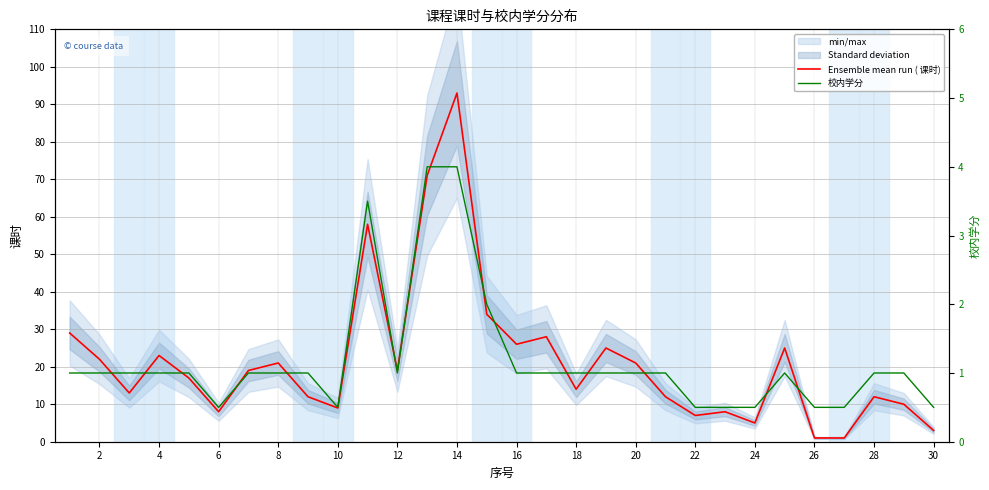

At how many categories does at least one series exceed 29?

4